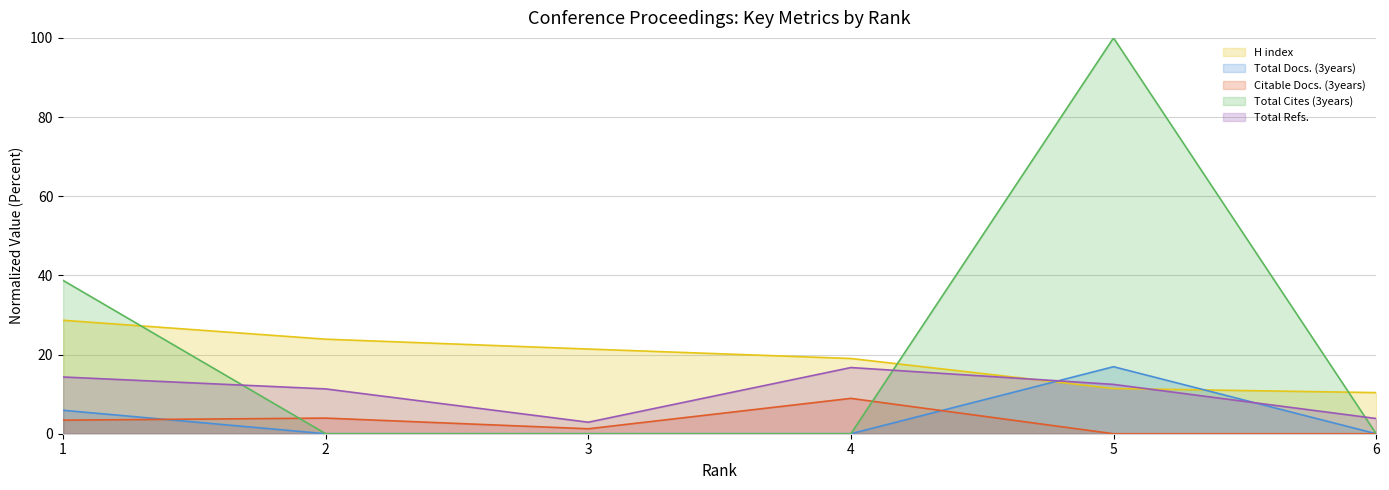

True or false: Citable Docs. (3years) has a value of 2.3 at 1.

False